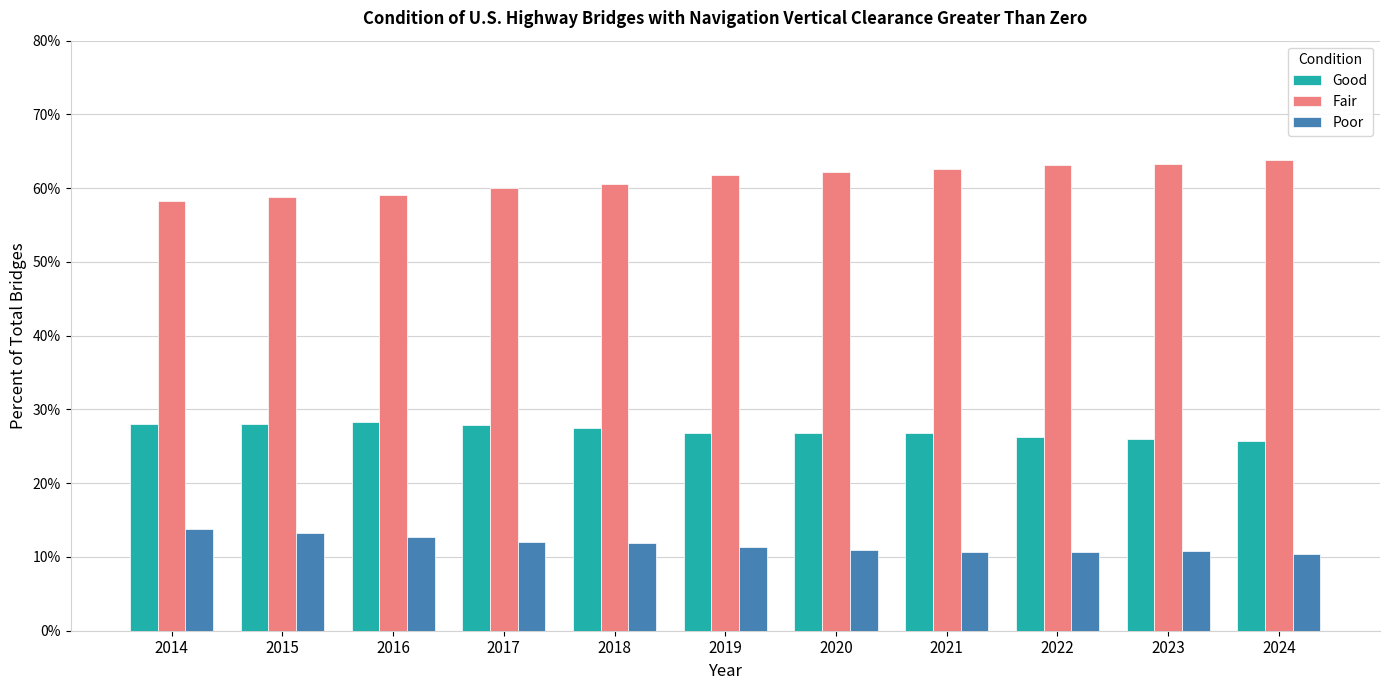

Which series has the largest total across all categories?

Fair